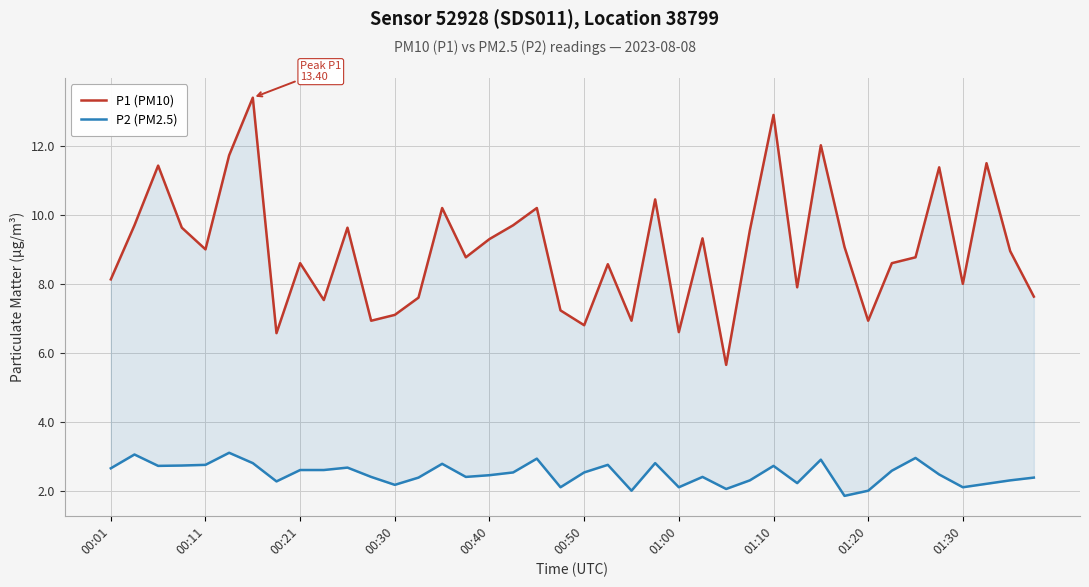

What is the difference between the maximum and minimum values in the P1 (PM10) series?

7.8